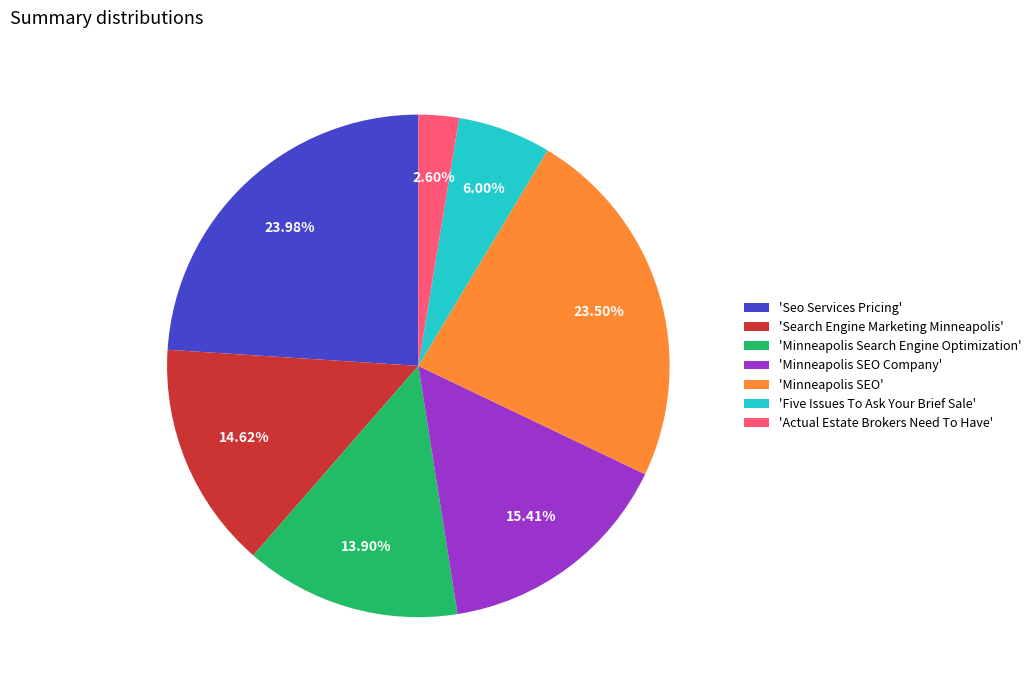

What is the smallest slice in the pie chart?

'Actual Estate Brokers Need To Have'